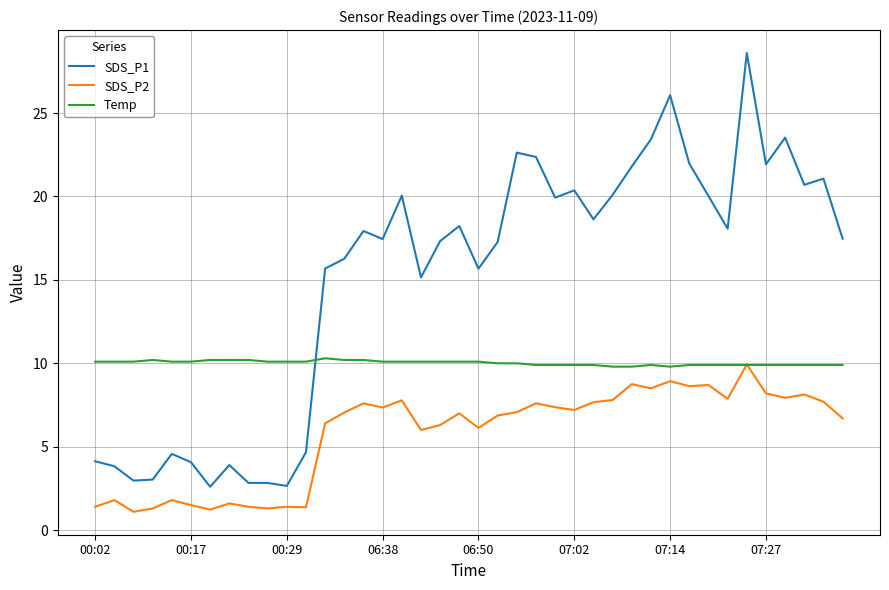

What is the minimum value for SDS_P1?

2.6